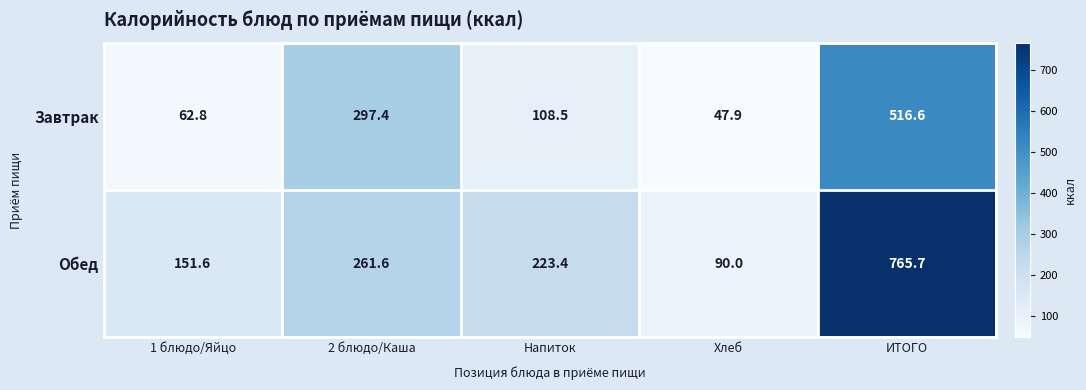

What is the average value of the Завтрак series?

206.6